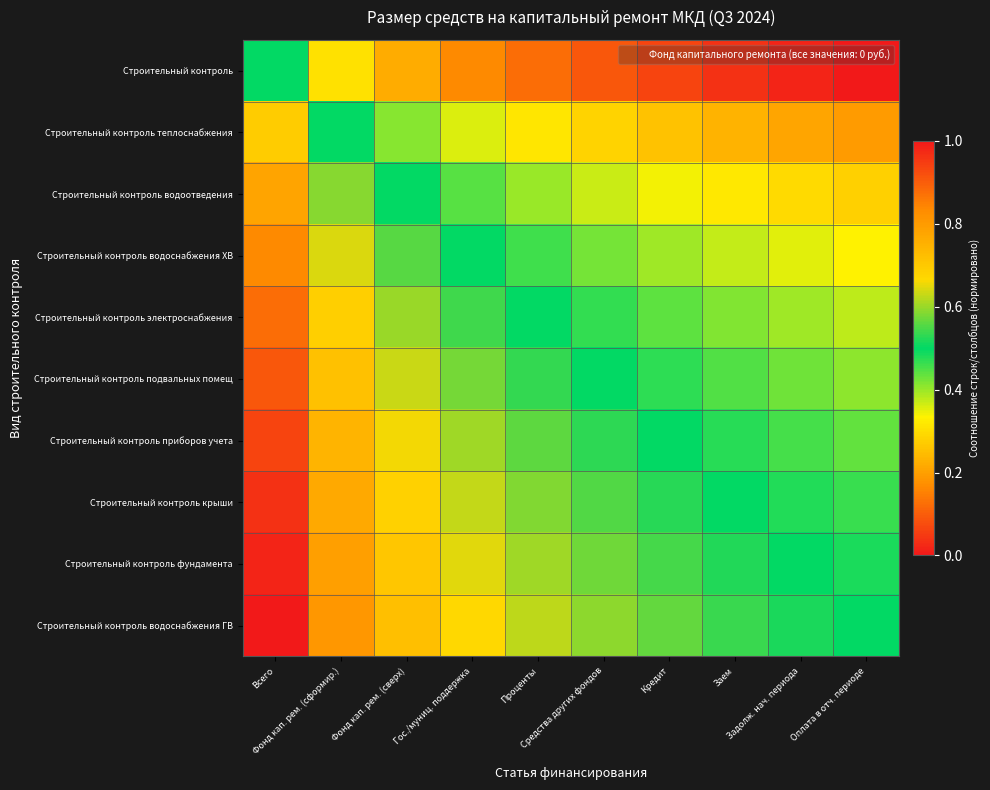

Which series has the widest spread of values?

Строительный контроль водоснабжения ГВ